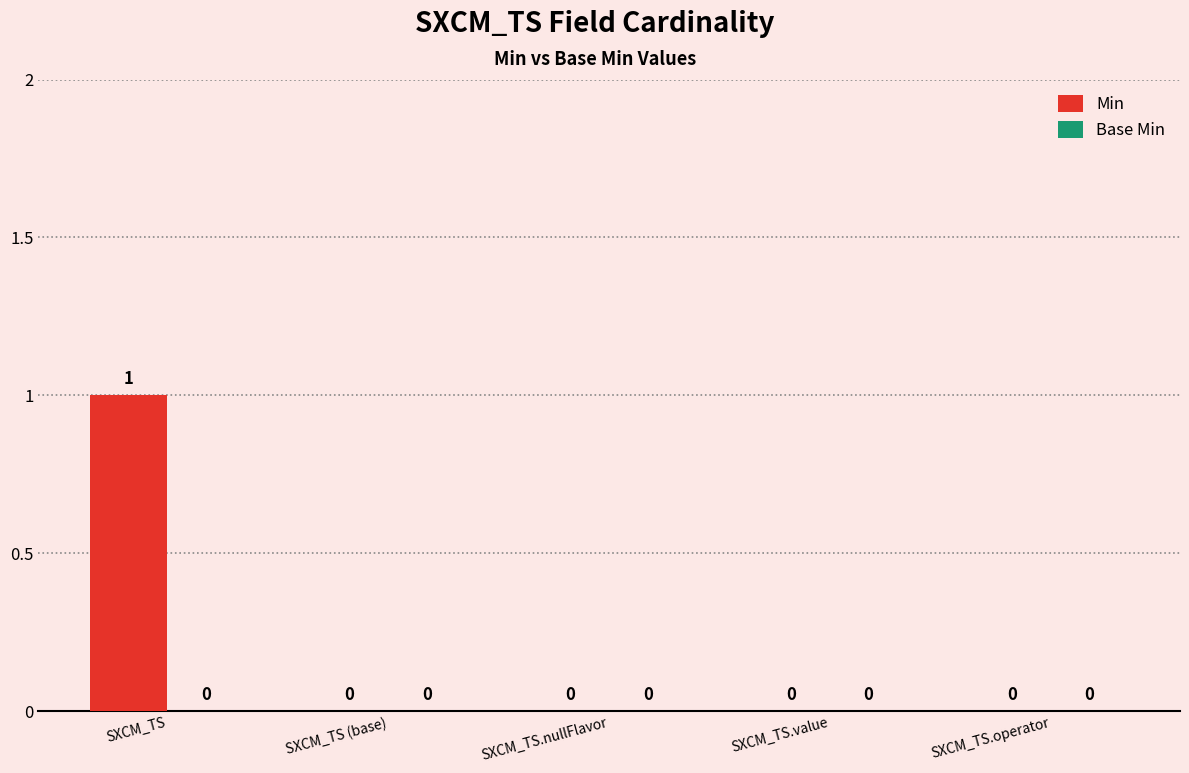

Is it true that the value at SXCM_TS.nullFlavor is -1?

False